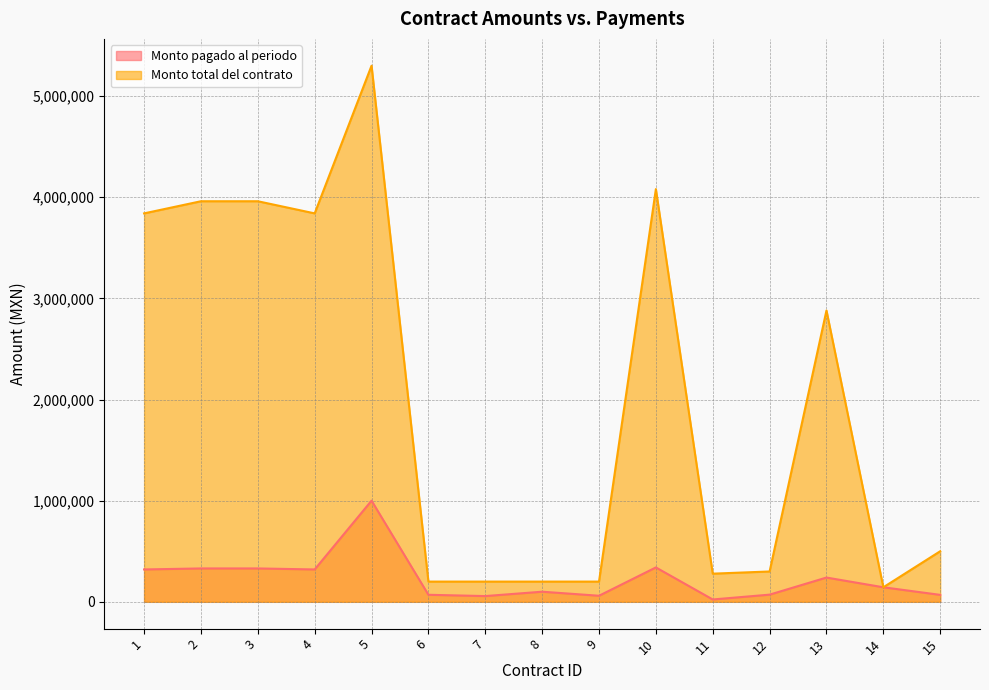

What is the sum of all Monto total del contrato values?

29882240.0